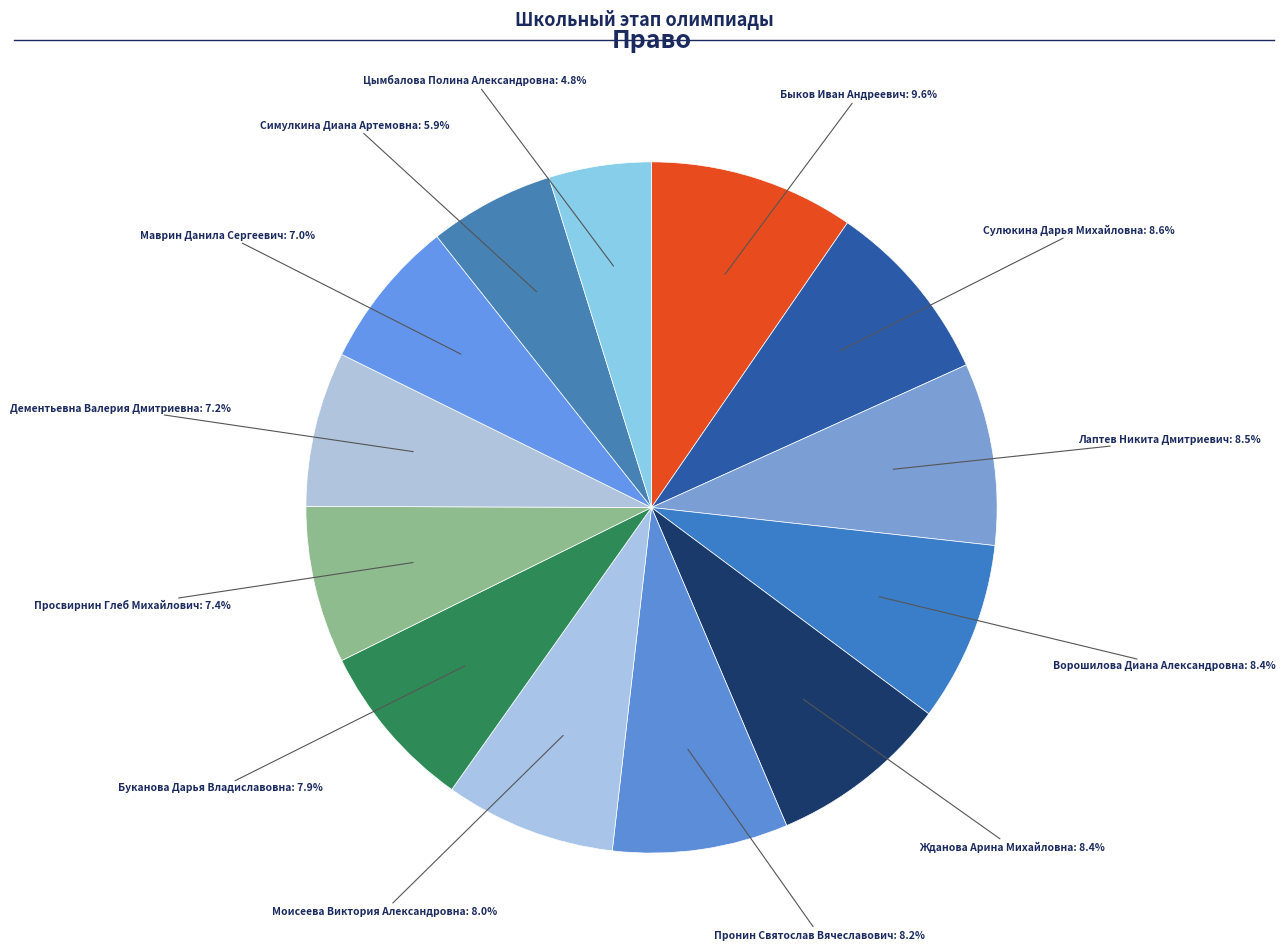

Is there any slice that represents more than half of the pie?

No